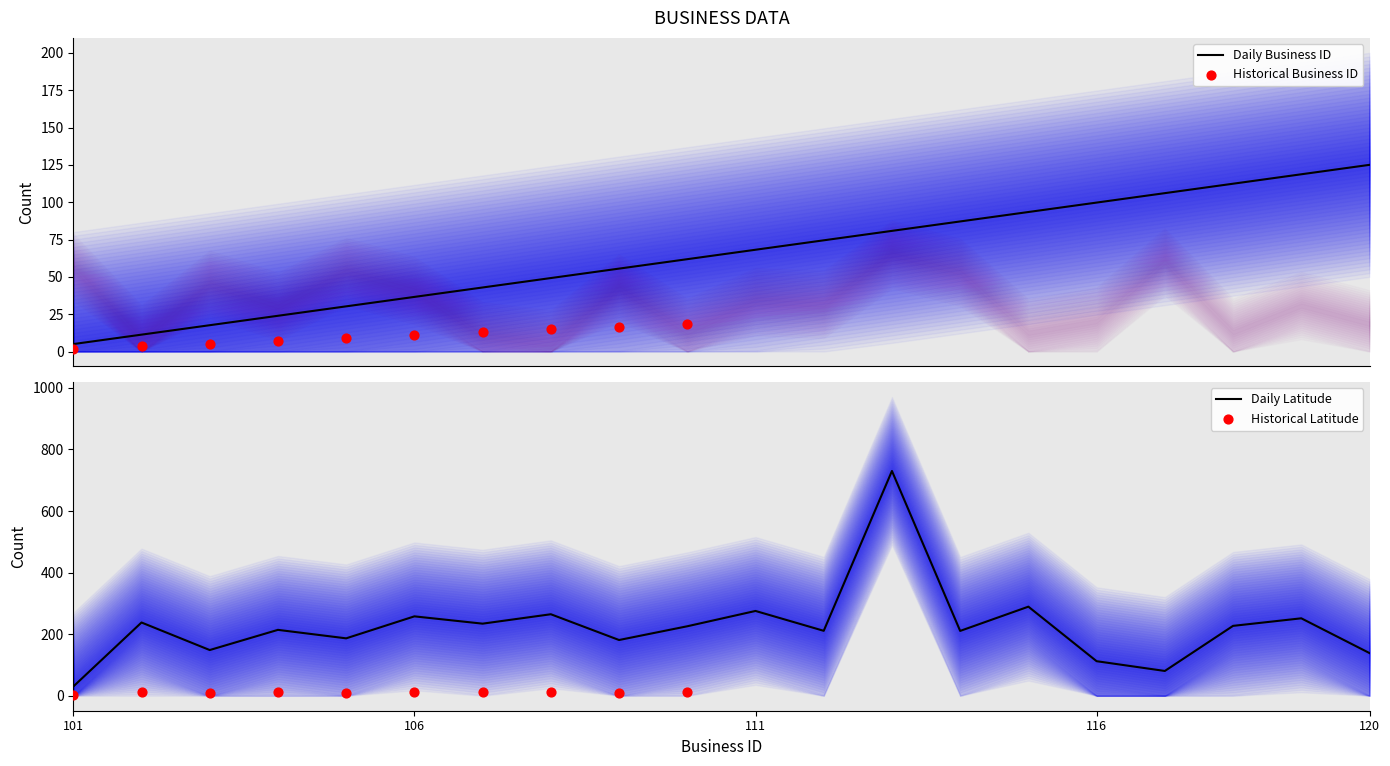

At how many categories does at least one series exceed 305?

1